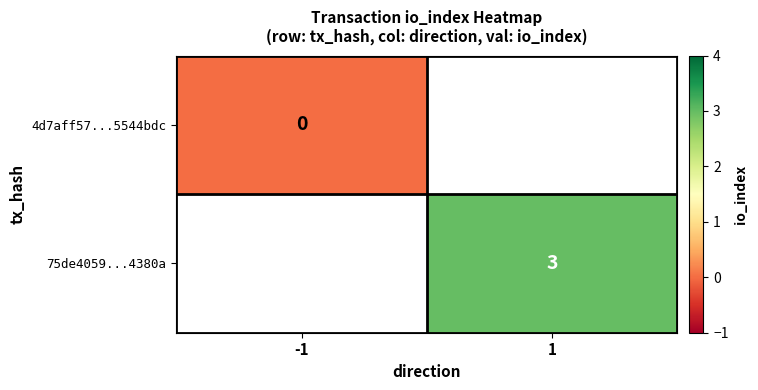

Is it true that 75de4059...4380a equals 3 at 1?

True